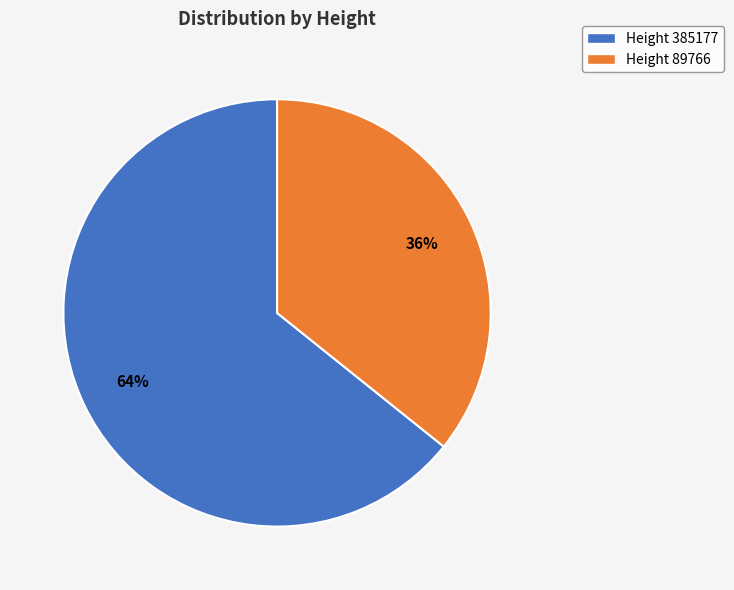

Which has a higher value, Height 385177 or Height 89766?

Height 385177